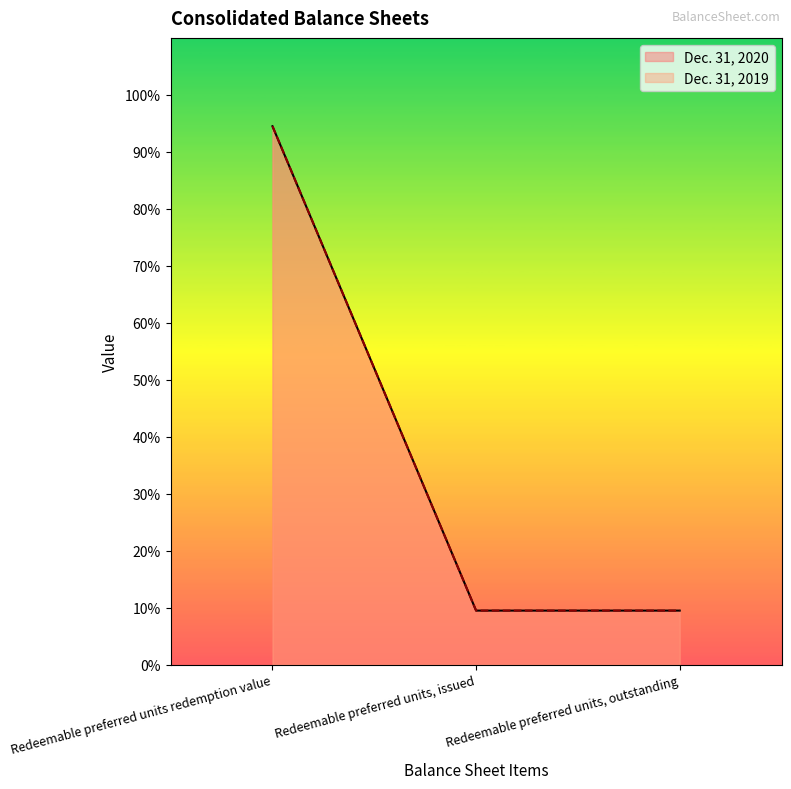

How many lines are shown in the chart?

2